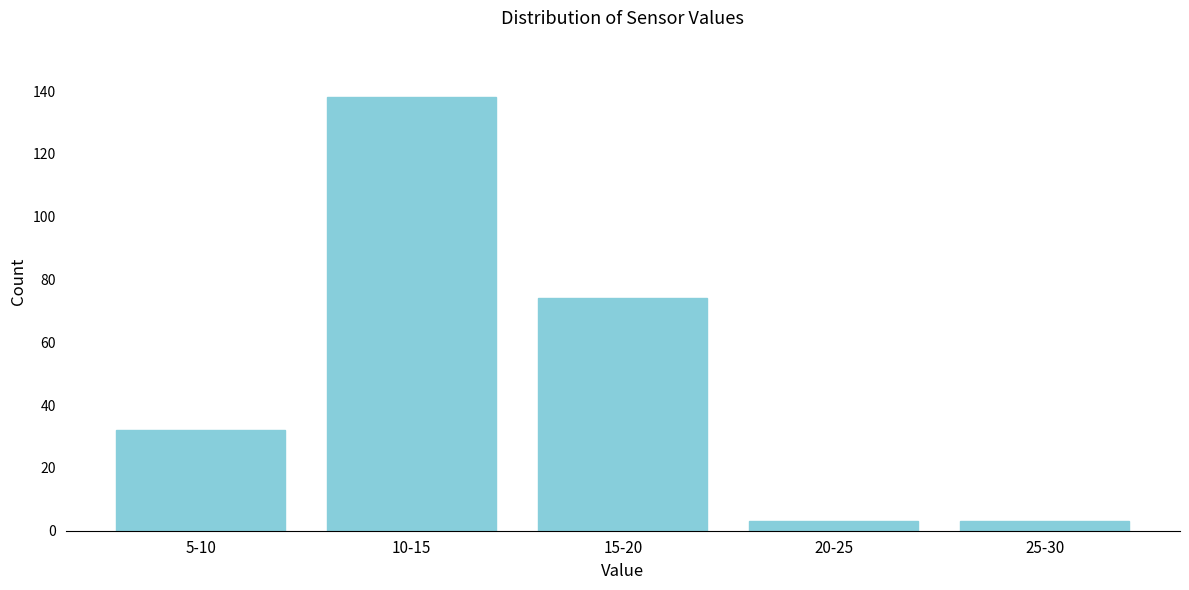

Reading left to right, transcribe all the data shown in this chart.

32	138	74	3	3